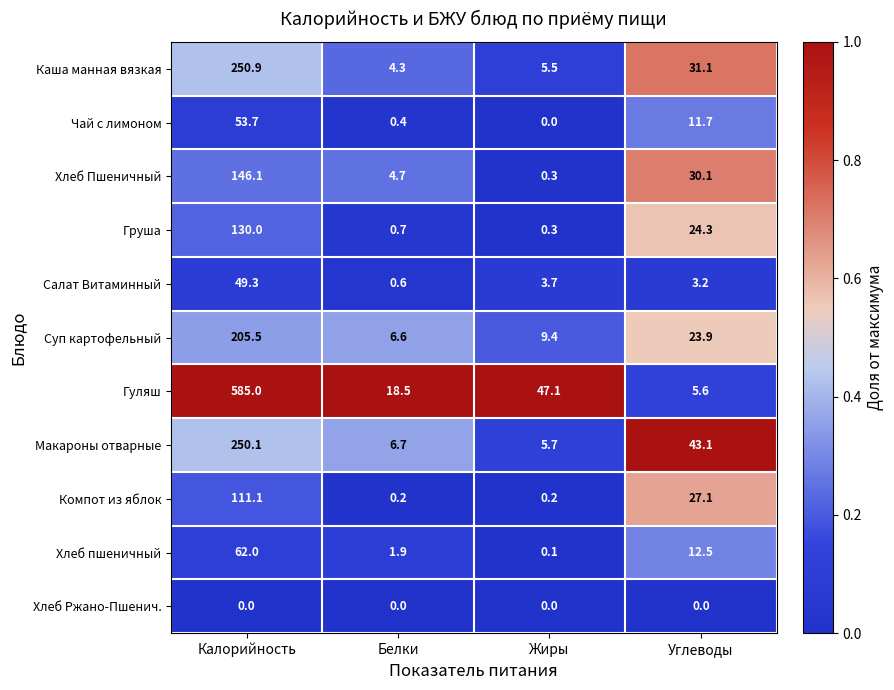

At which label is Хлеб пшеничный closest to 31?

Углеводы